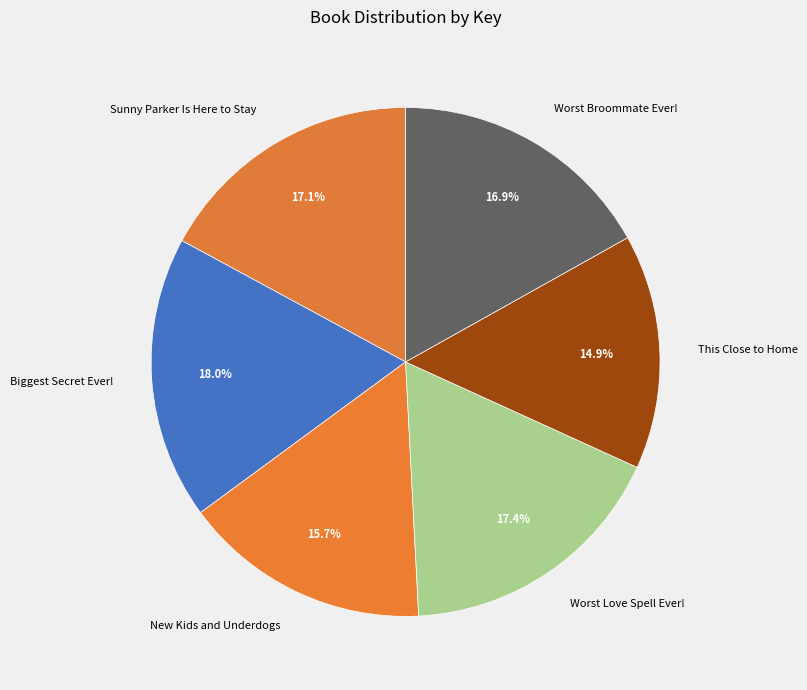

Is Worst Love Spell Ever! the majority of the pie?

No